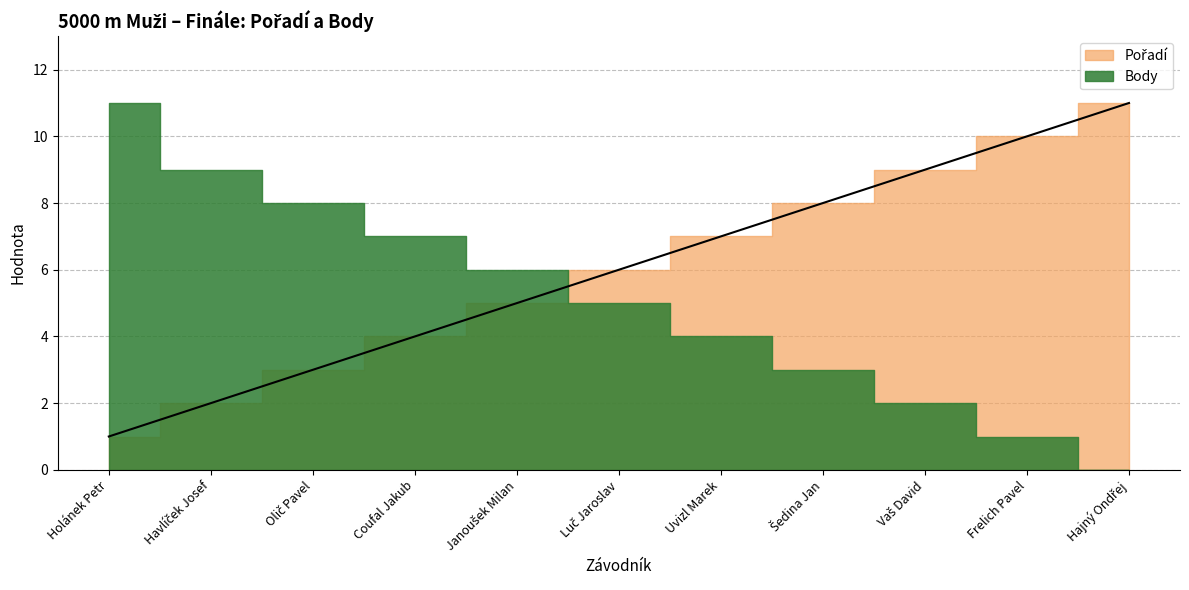

At which category does the chart reach its minimum across all series?

Holánek Petr